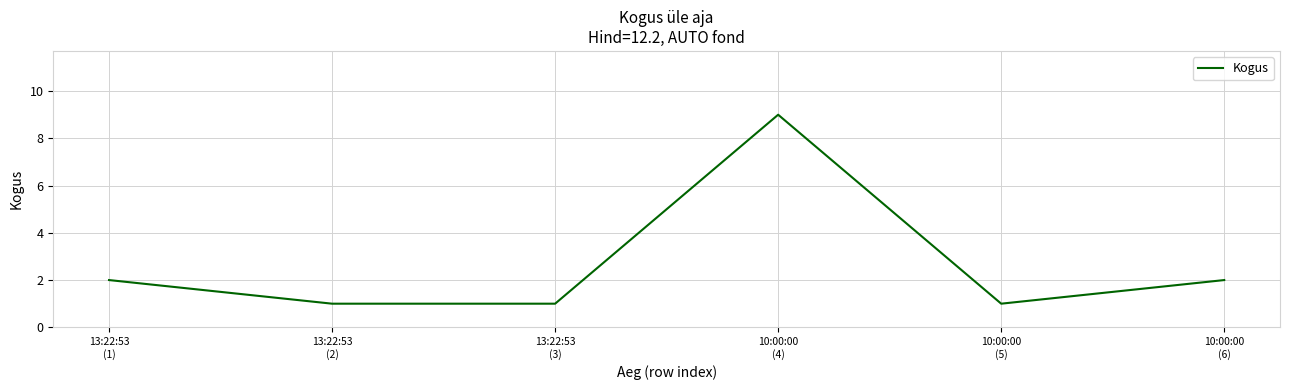

Which has a higher value, 13:22:53
(1) or 13:22:53
(3)?

13:22:53
(1)